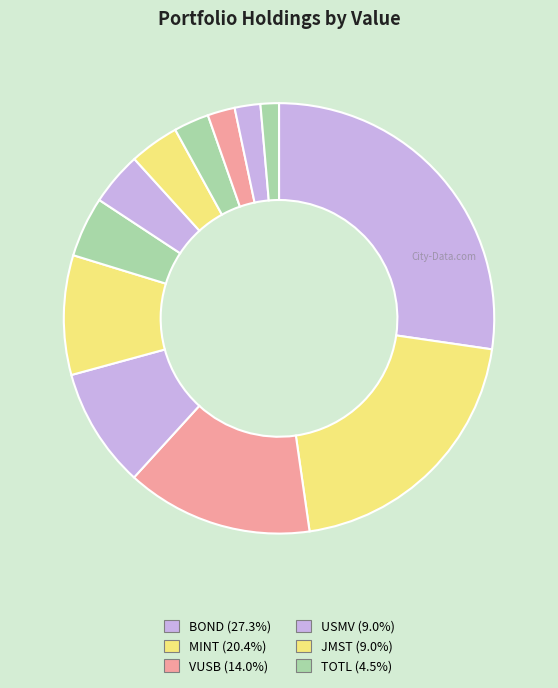

How many slices are in this pie chart?

12